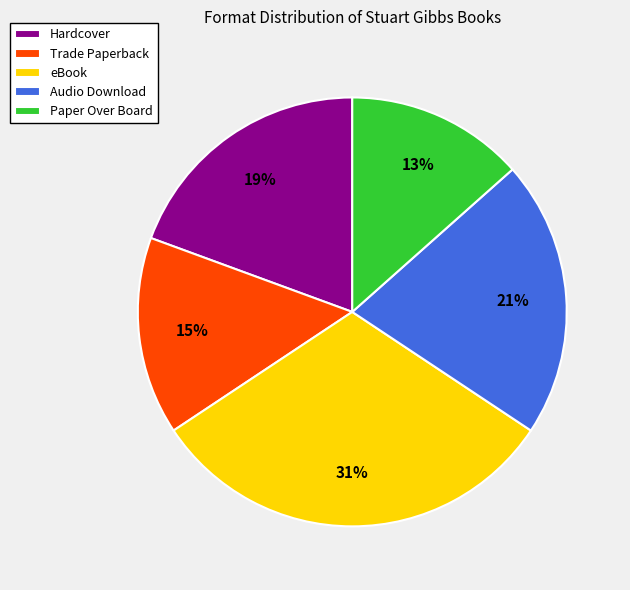

Rank the categories by value from lowest to highest.

Paper Over Board, Trade Paperback, Hardcover, Audio Download, eBook